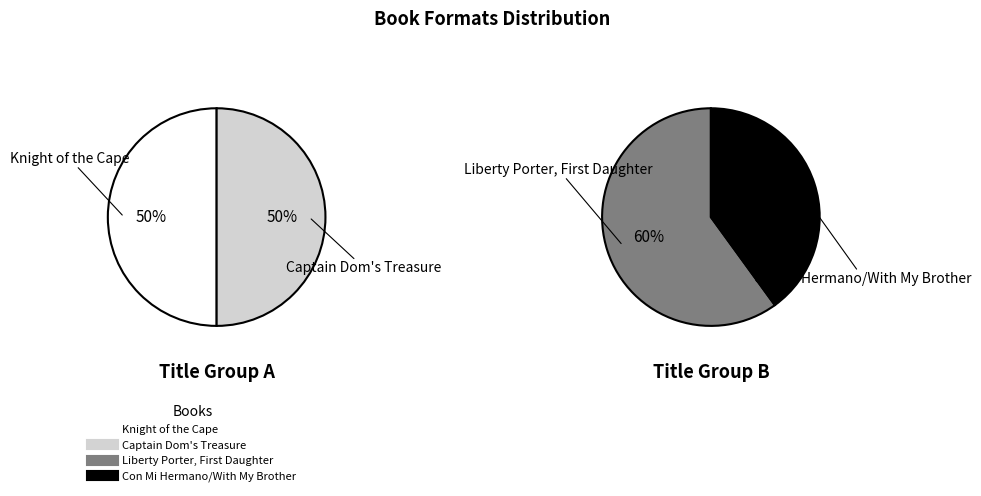

Is there a majority slice in this chart?

No